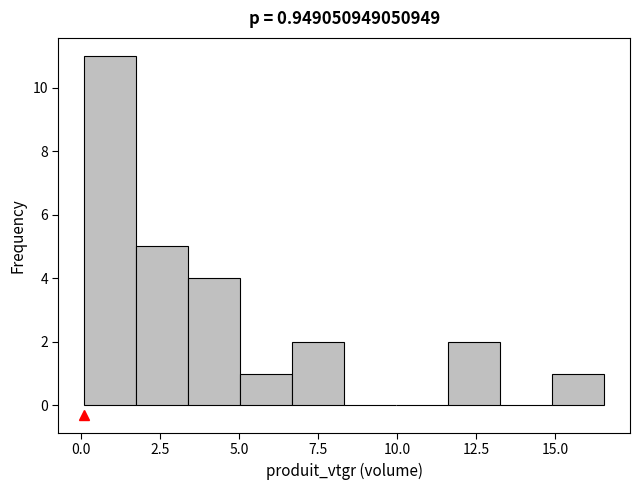

Around what value on the x-axis is the tallest bar? Give the approximate position of its centre, as read against the axis.

1.0